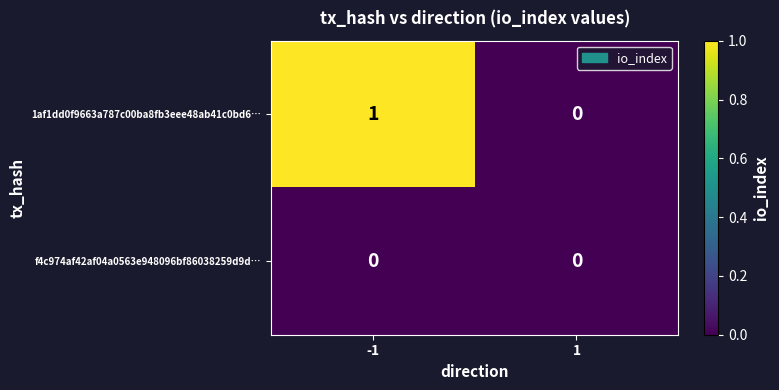

Is it true that 1af1dd0f9663a787c00ba8fb3eee48ab41c0bd6… equals -1 at 1?

False